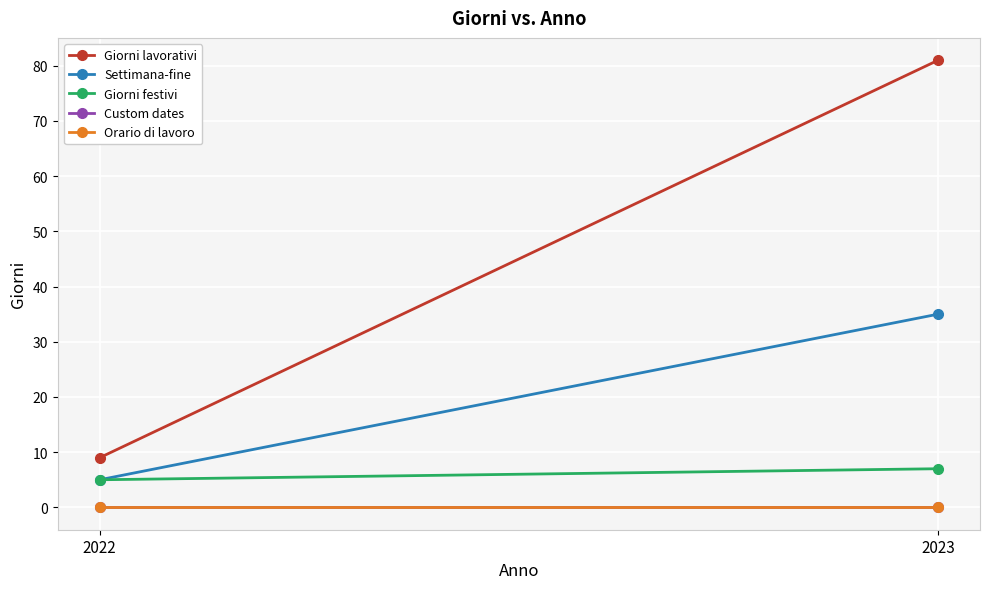

Between 2022 and 2023, which is larger?

2023